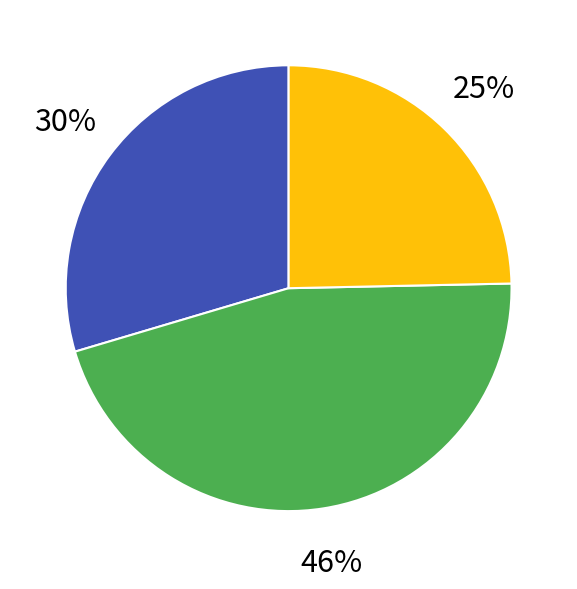

To the nearest percent, what is the difference between the largest and smallest slice percentages?

21%